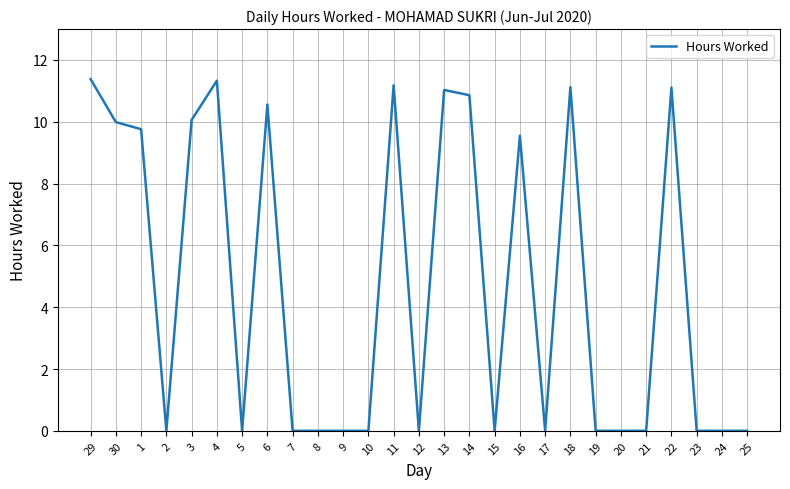

What is the difference between the maximum and minimum values?

11.4